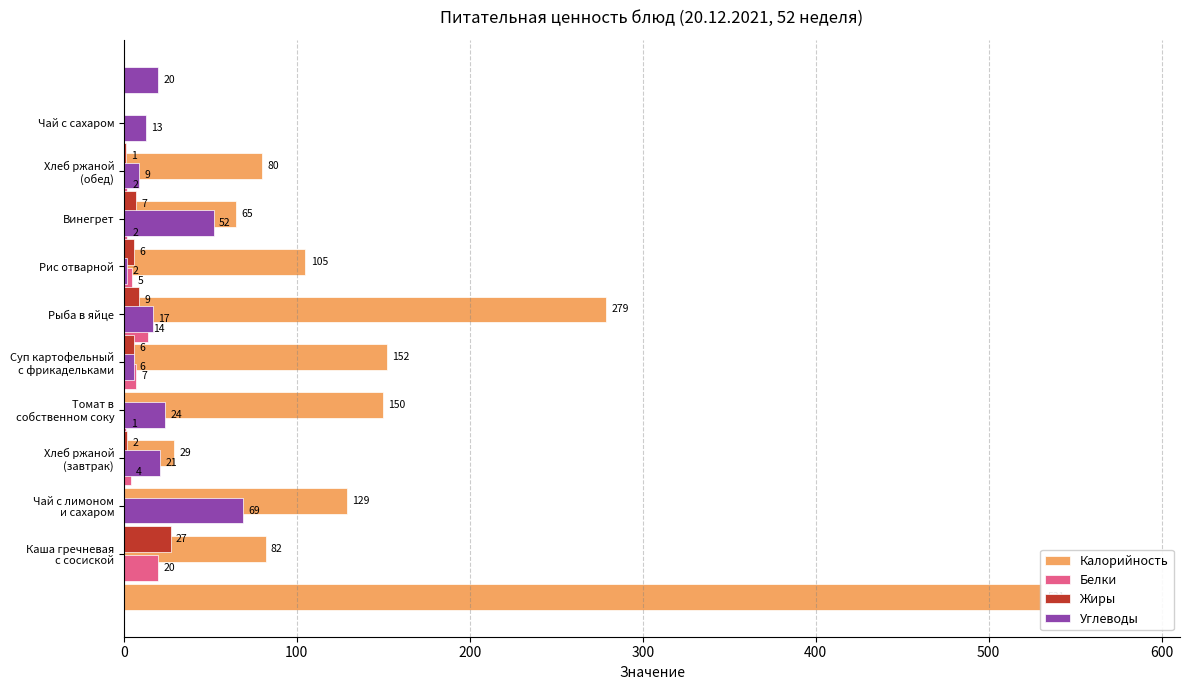

What are all the series names shown in the legend?

Калорийность, Белки, Жиры, Углеводы